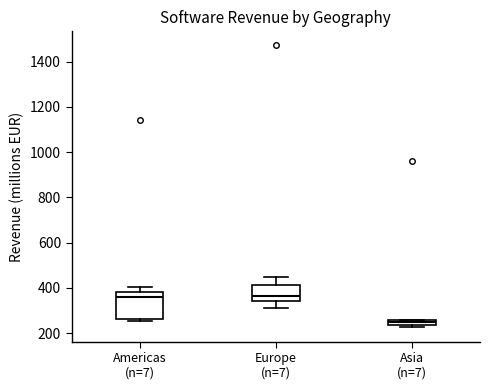

Comparing the boxes themselves (not the whiskers), which one is the tallest?

Americas (n=7)